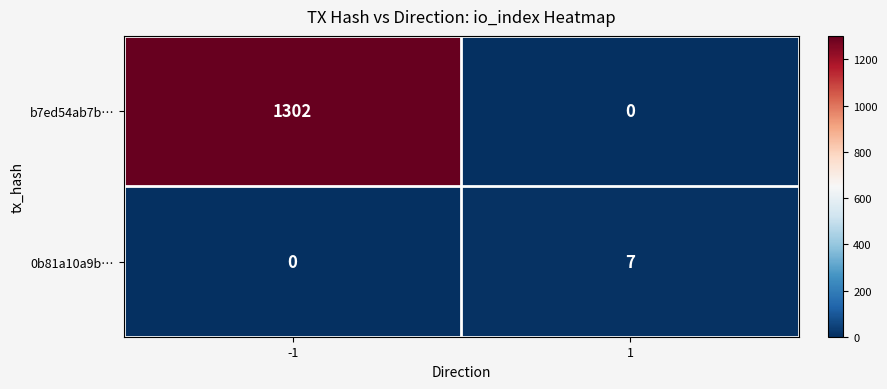

What value does the 0b81a10a9b… series have at 1?

7